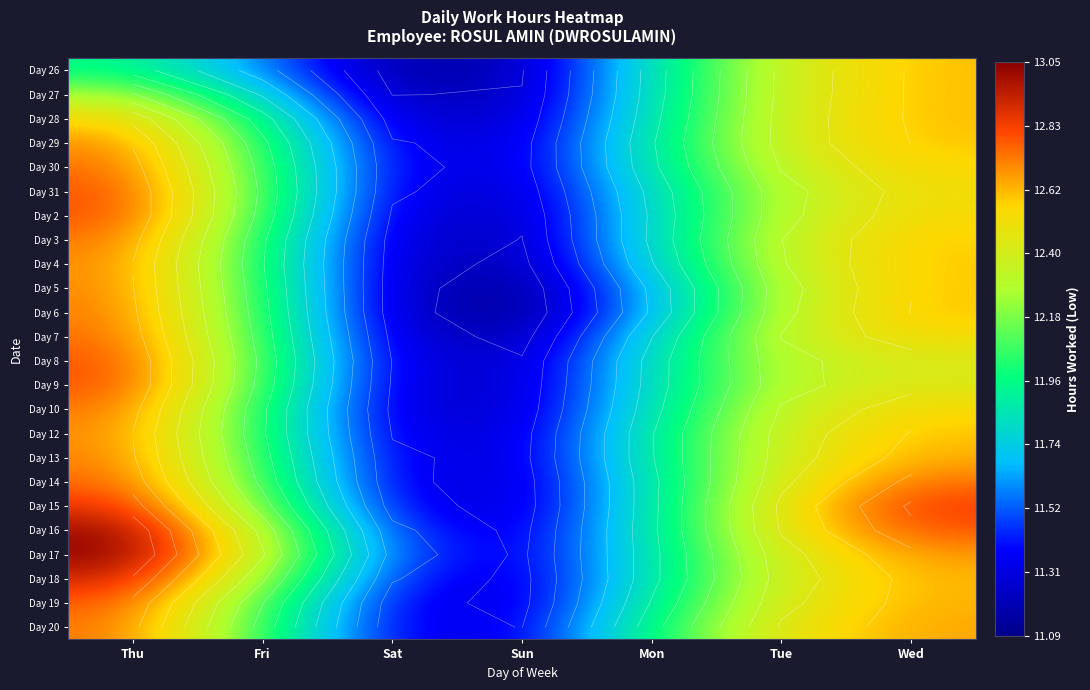

Where does the Day 3 series first go above 12?

Thu